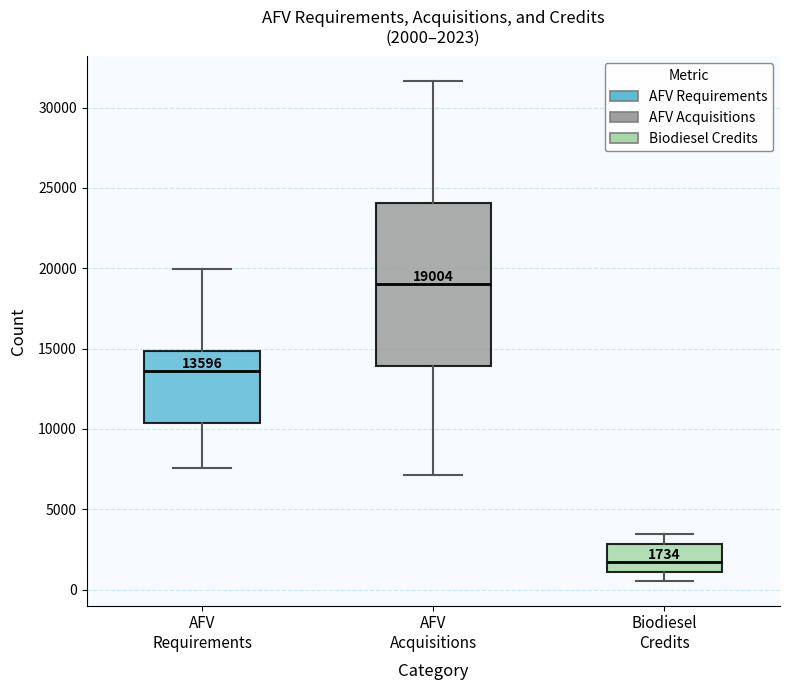

Which box is the tallest, from its lower edge to its upper edge?

AFV Acquisitions